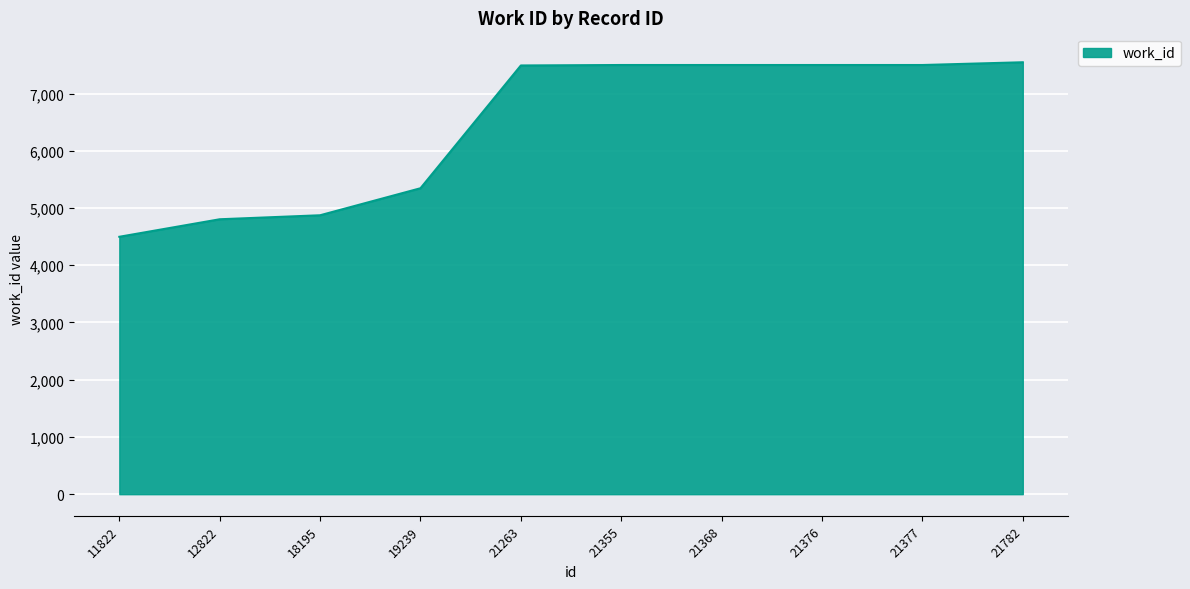

At which category does the chart reach its minimum across all series?

11822